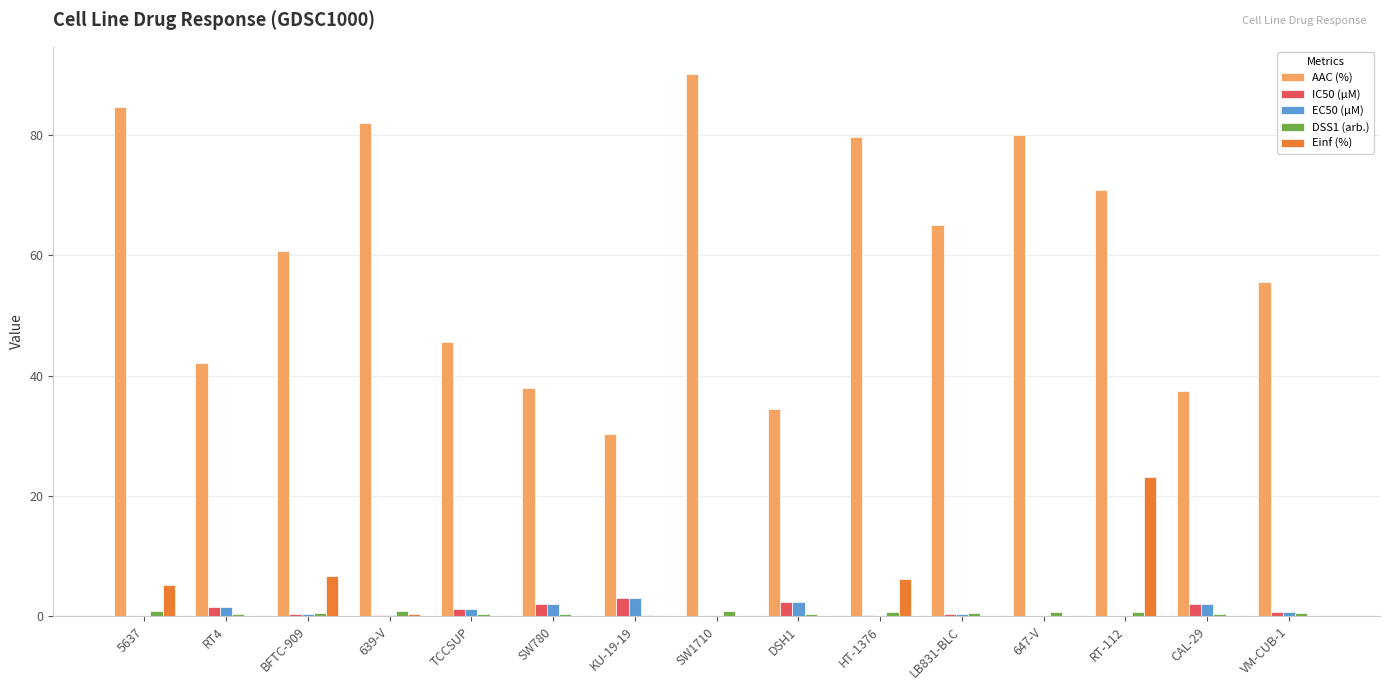

Is it true that Einf (%) equals 0.0 at LB831-BLC?

True